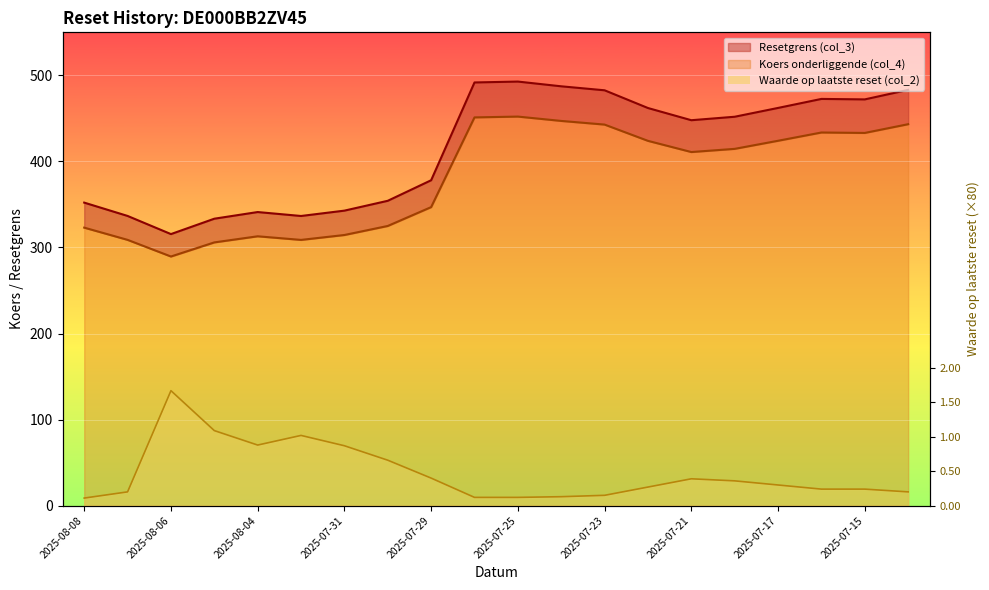

List the labels in order of Resetgrens (col_3) value, largest first.

2025-07-25, 2025-07-28, 2025-07-24, 2025-07-14, 2025-07-23, 2025-07-16, 2025-07-15, 2025-07-17, 2025-07-22, 2025-07-18, 2025-07-21, 2025-07-29, 2025-07-30, 2025-08-08, 2025-07-31, 2025-08-04, 2025-08-07, 2025-08-01, 2025-08-05, 2025-08-06